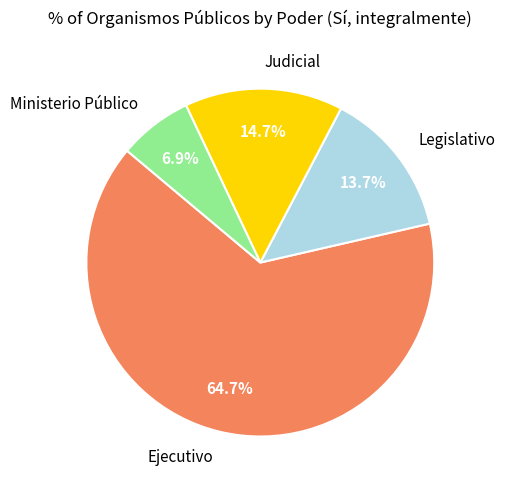

Count the number of slices in the pie.

4